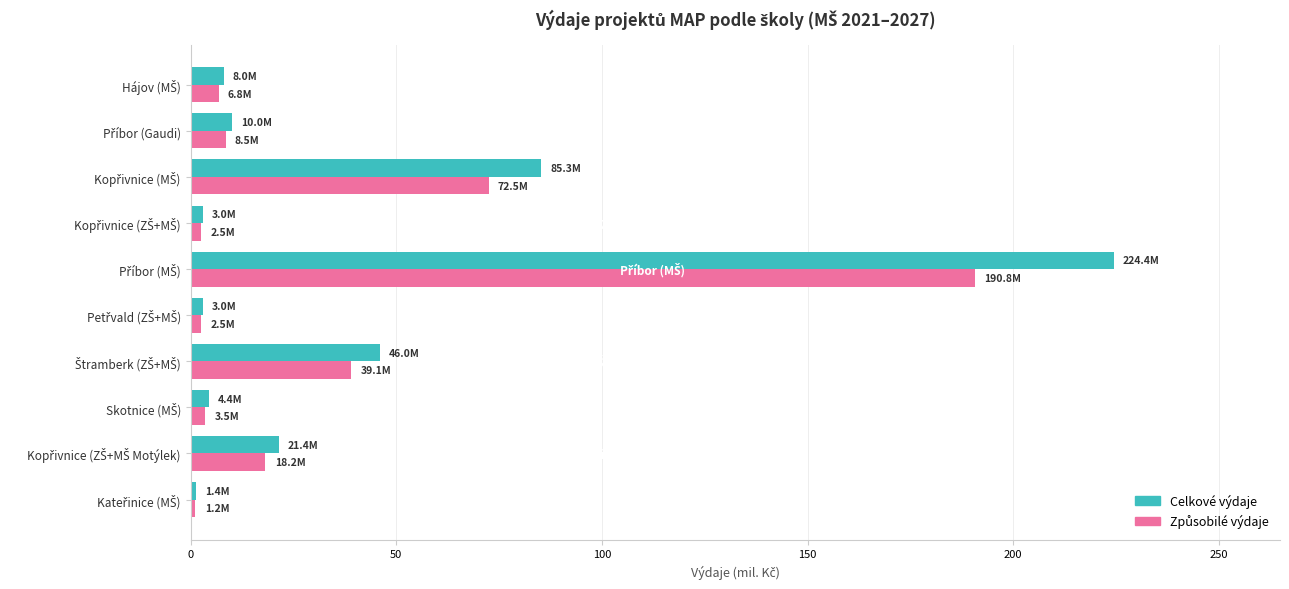

What is the average value of the Celkové výdaje series?

40.7